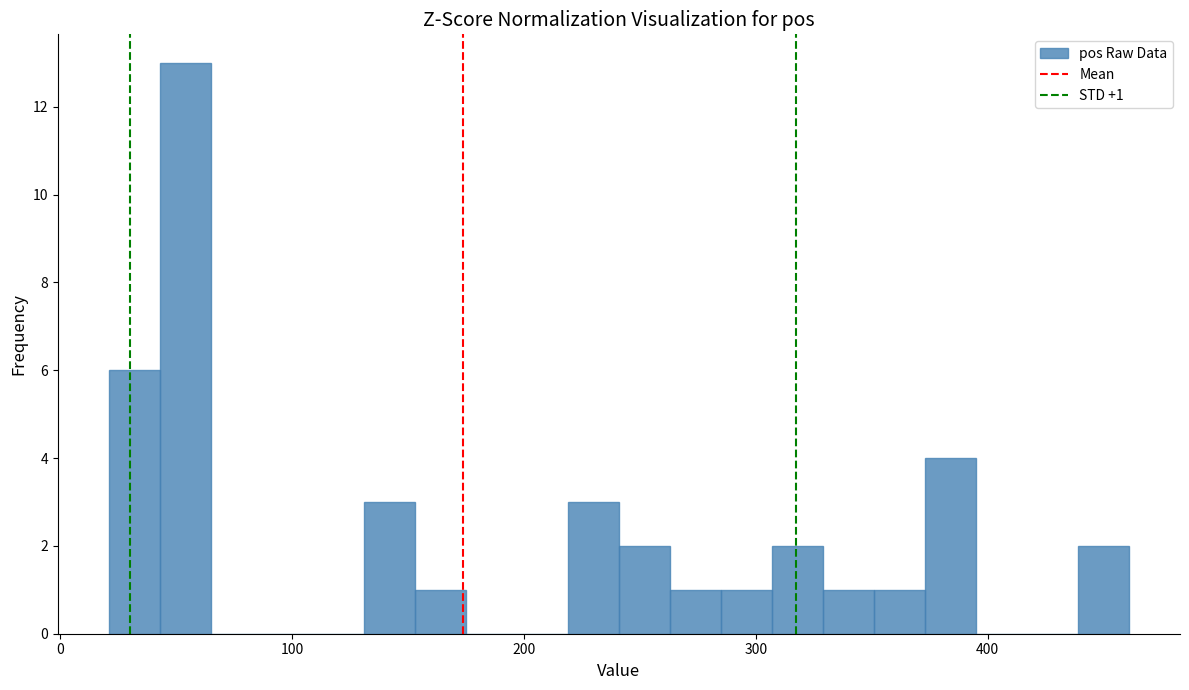

Read against the x-axis, roughly where is the centre of the tallest bar?

50